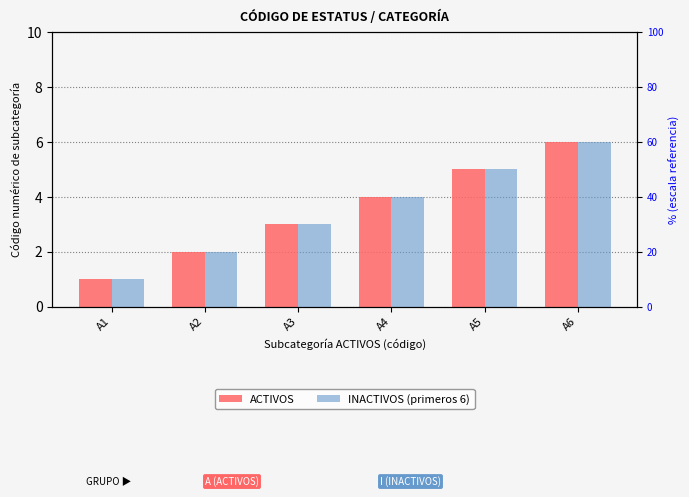

How many values in the ACTIVOS series exceed 4?

2